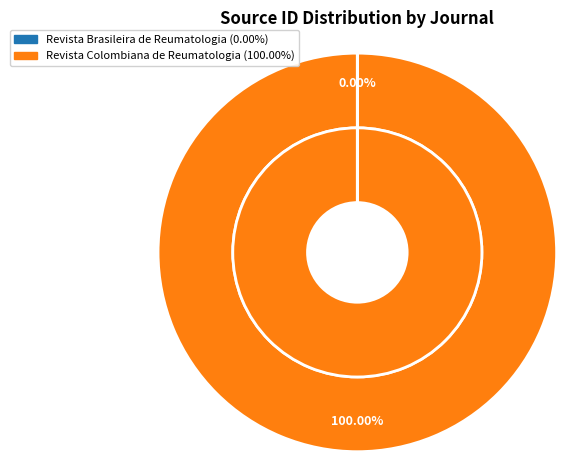

How many slices are in this pie chart?

2